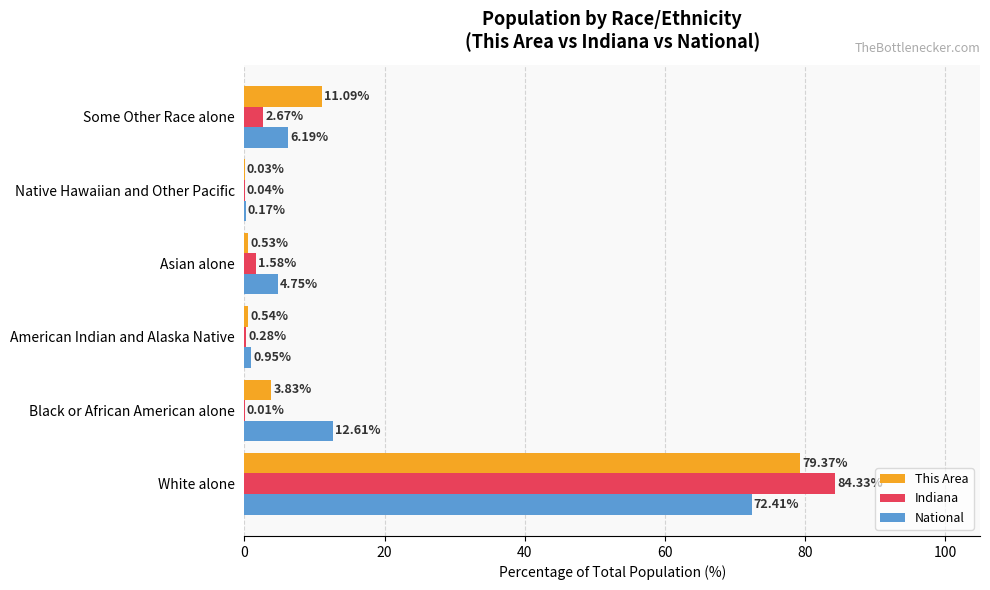

At which category is the sum across all series the highest?

White alone